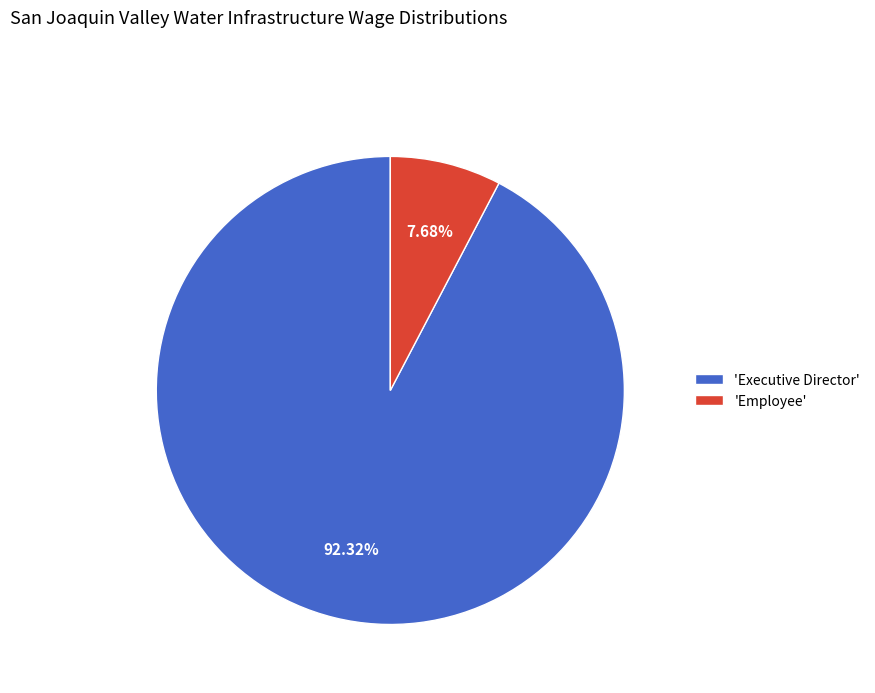

Rank the categories by value from highest to lowest.

'Executive Director', 'Employee'